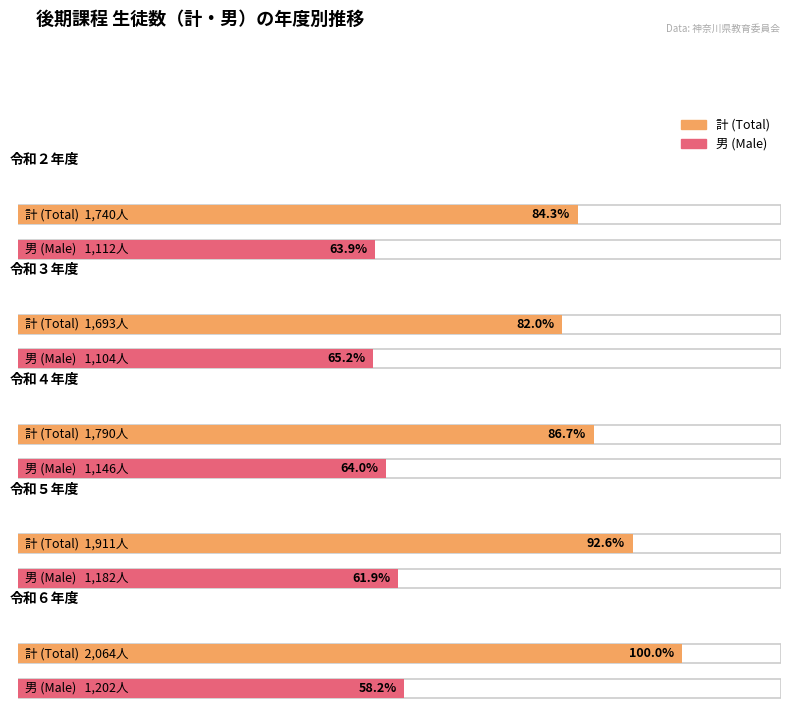

The 令和５年度 series shows 1578 at 男. True or false?

False